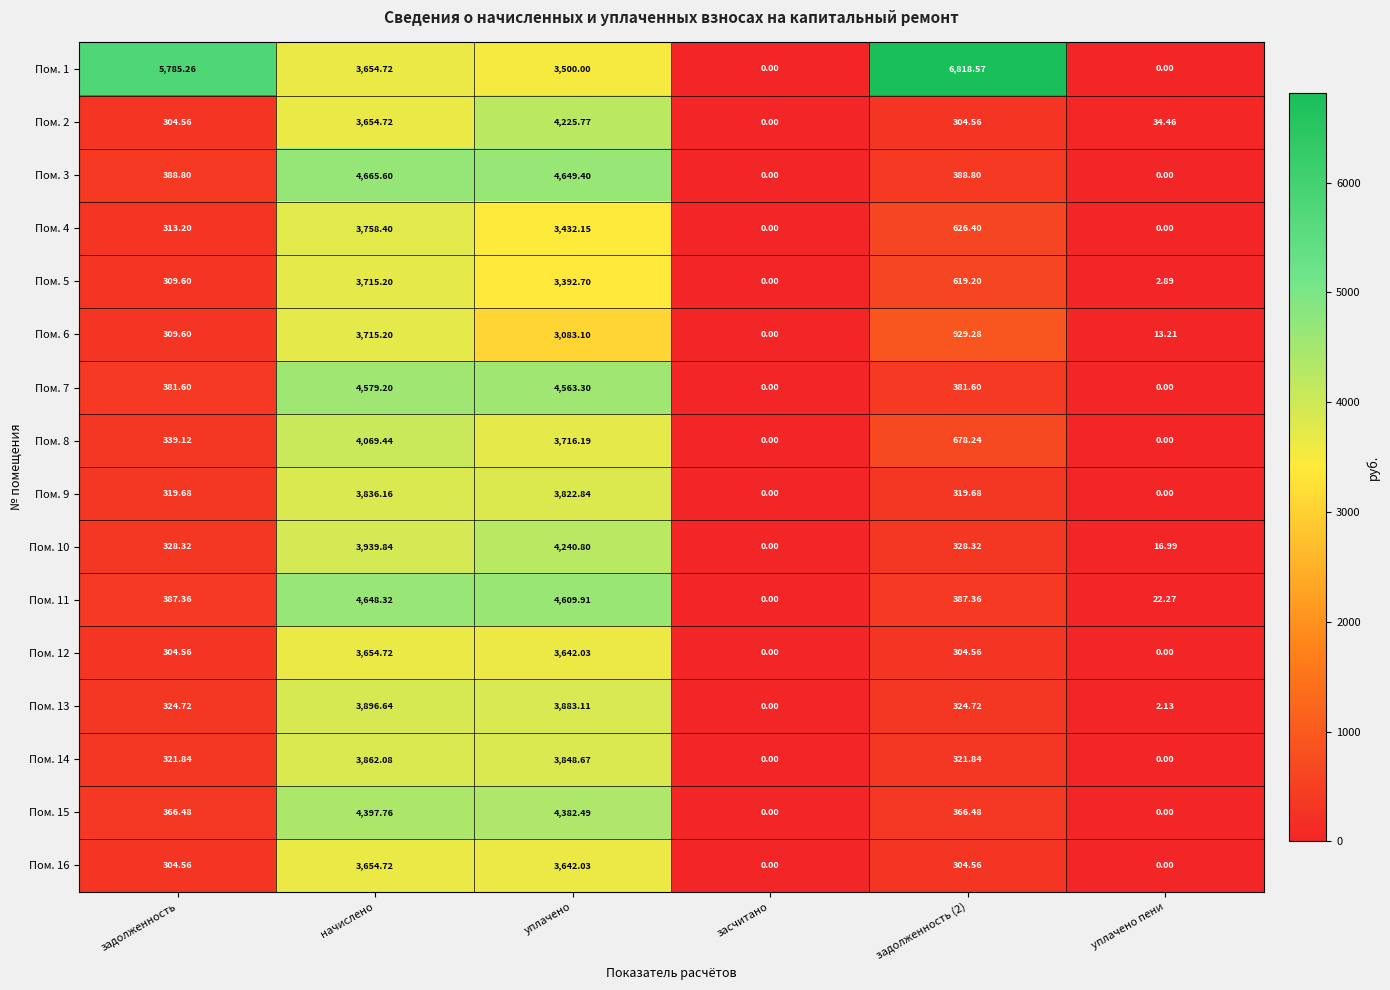

Which series has the largest range (max minus min)?

Пом. 1